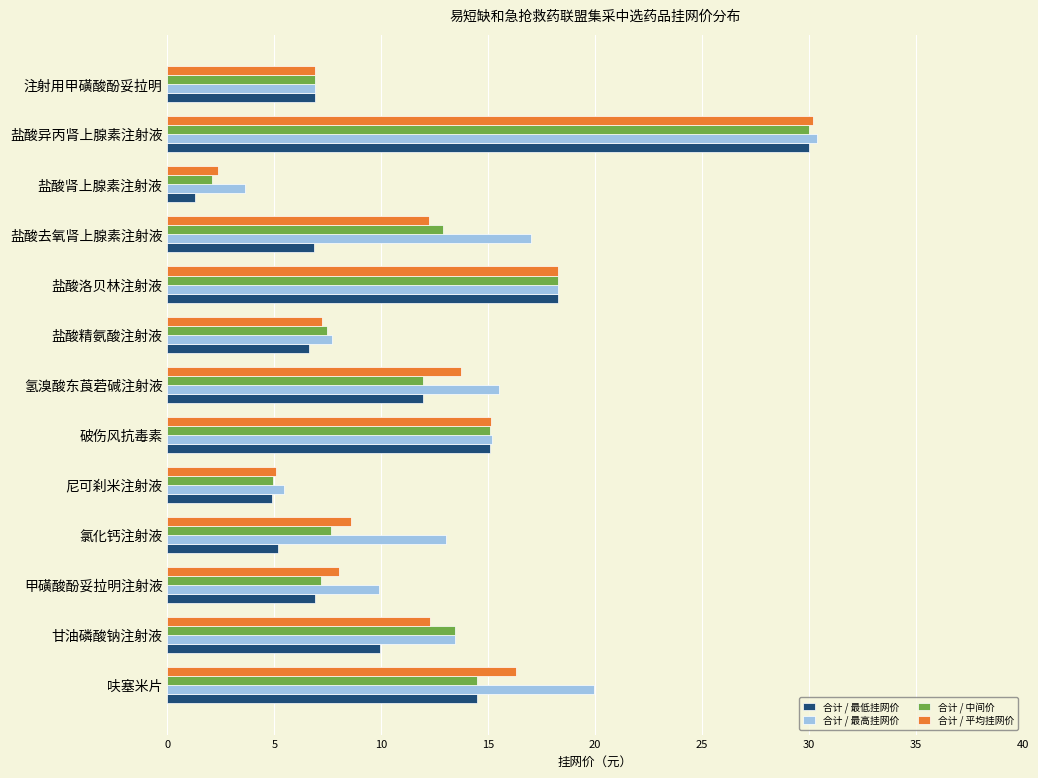

At which category does the chart reach its minimum across all series?

盐酸肾上腺素注射液